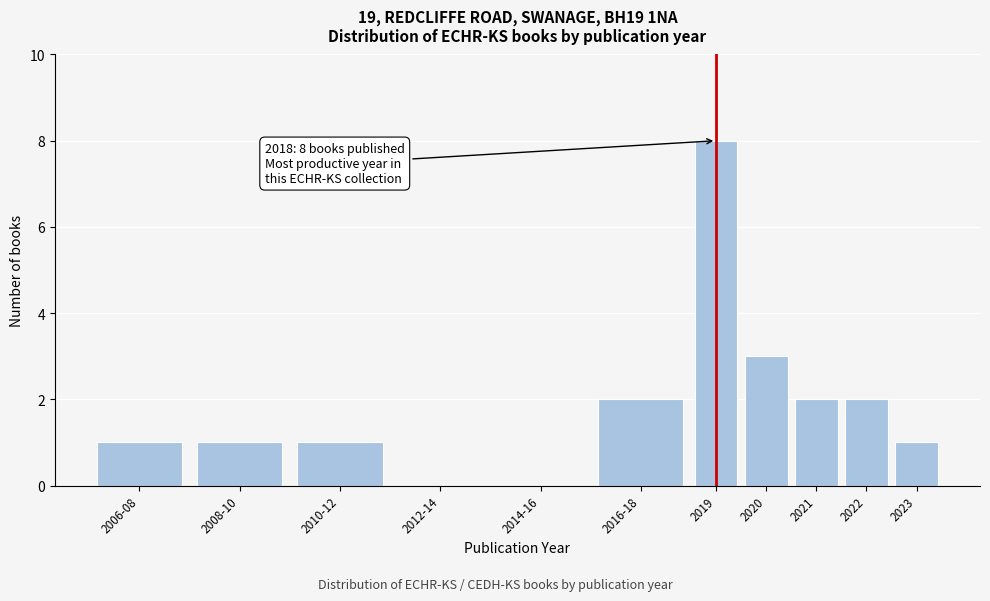

Reading left to right, what are all the values shown in this chart?

2006-08=1	2008-10=1	2010-12=1	2012-14=0	2014-16=0	2016-18=2	2019=8	2020=3	2021=2	2022=2	2023=1